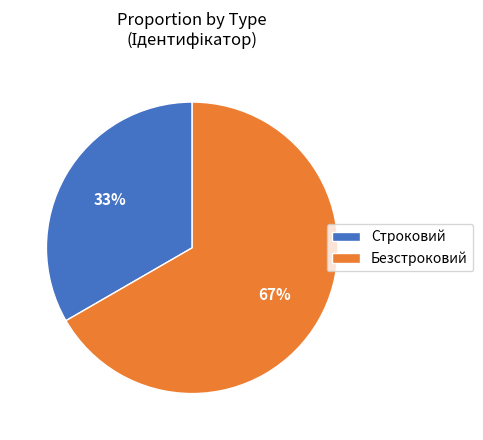

Which slice represents more than half of the pie?

Безстроковий